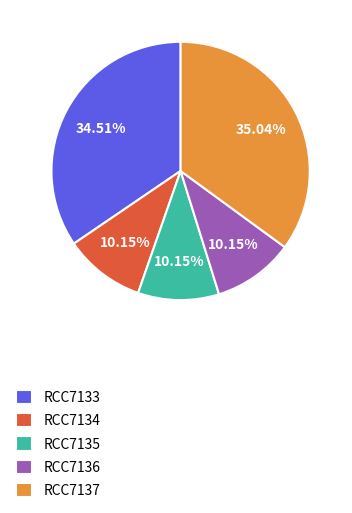

To the nearest percent, what is the average slice percentage?

20%